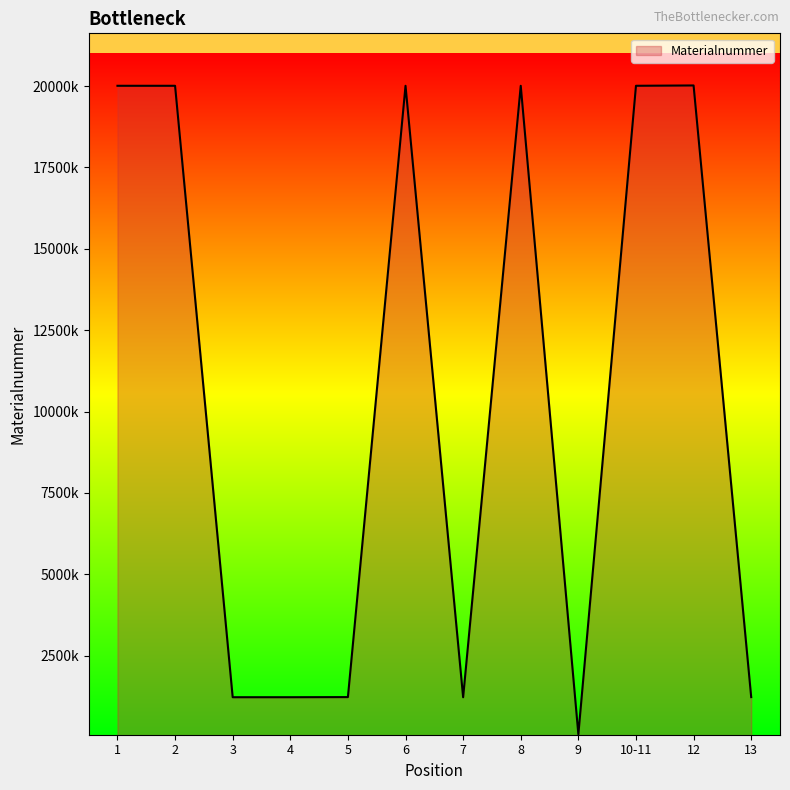

Rank the categories by value from highest to lowest.

12, 6, 10-11, 8, 2, 1, 5, 13, 4, 3, 7, 9